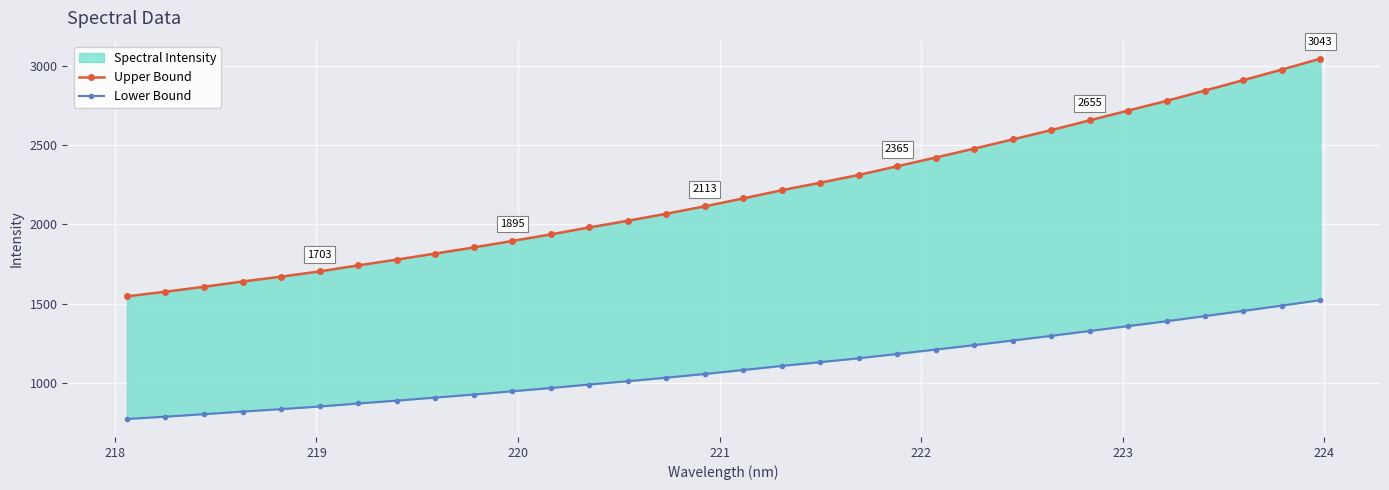

True or false: Lower Bound has a value of 675.6 at 15.

False